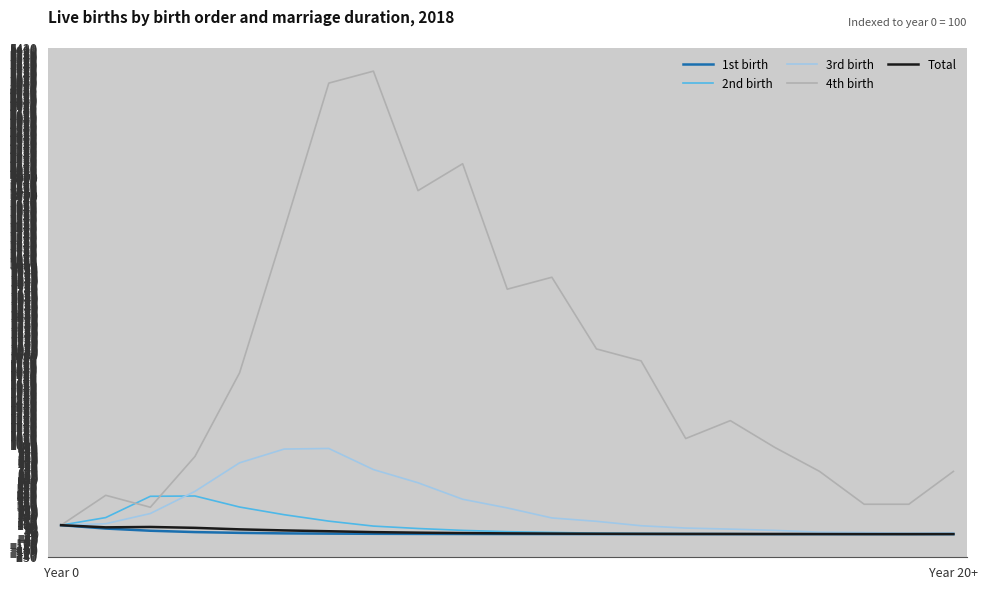

What is the highest value of the 2nd birth series?

425.6